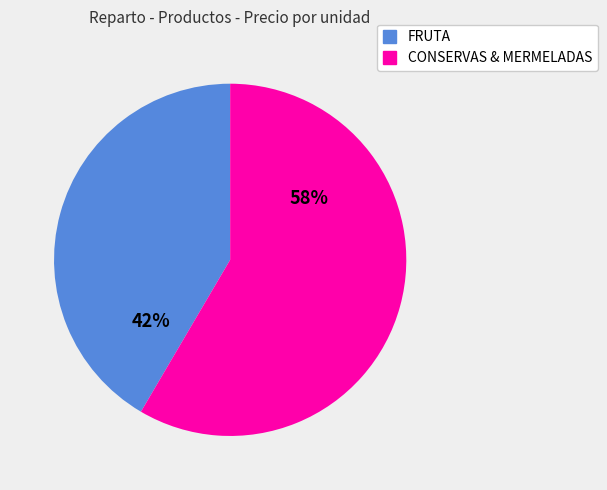

What is the ratio of the value at FRUTA to the value at CONSERVAS & MERMELADAS?

0.7